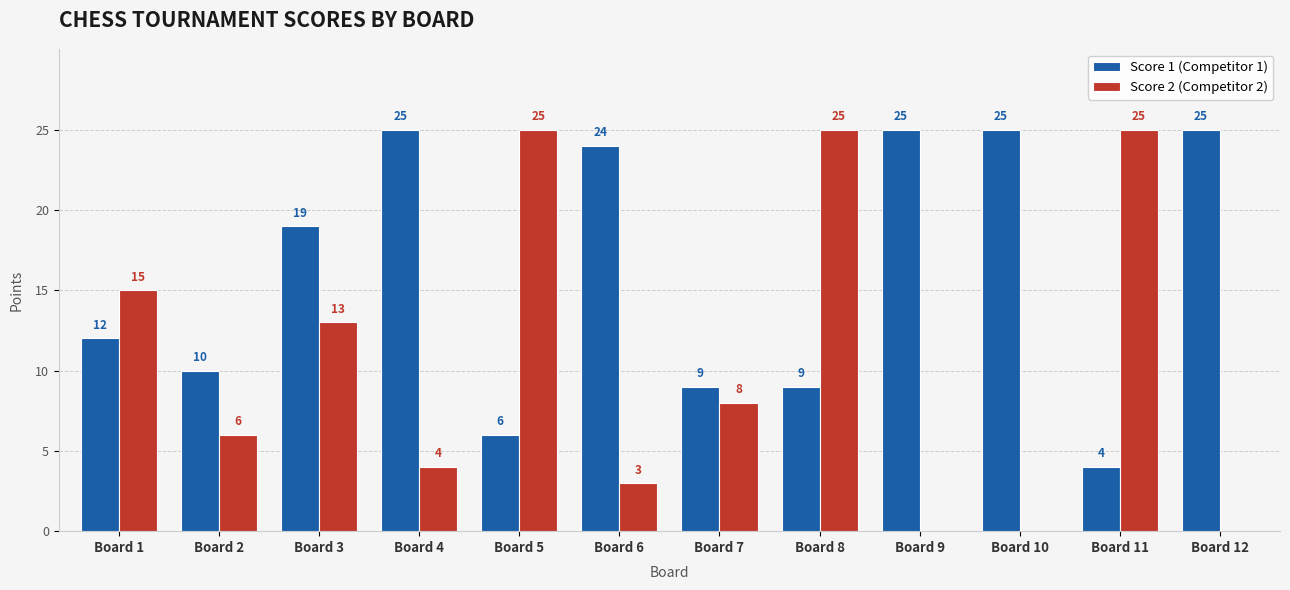

Is the value of Score 1 (Competitor 1) at Board 7 greater than the value of Score 2 (Competitor 2) at Board 10?

Yes